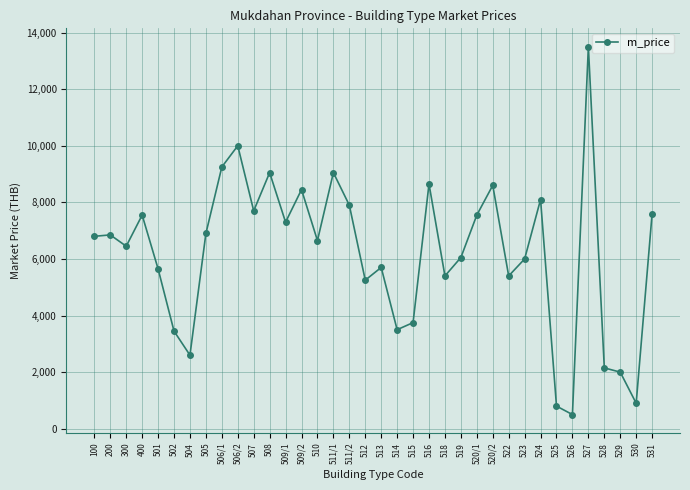

What is the change in value from 509/1 to 519?

-1250